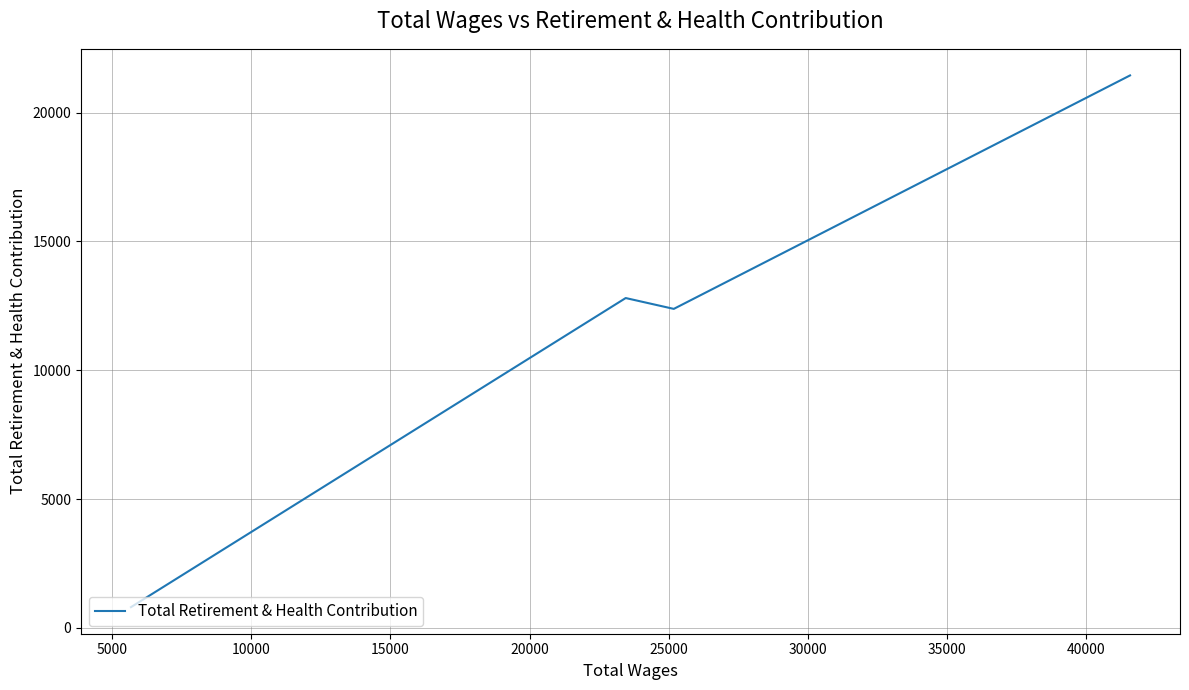

True or false: there are more than 0 points higher than both neighbors.

True